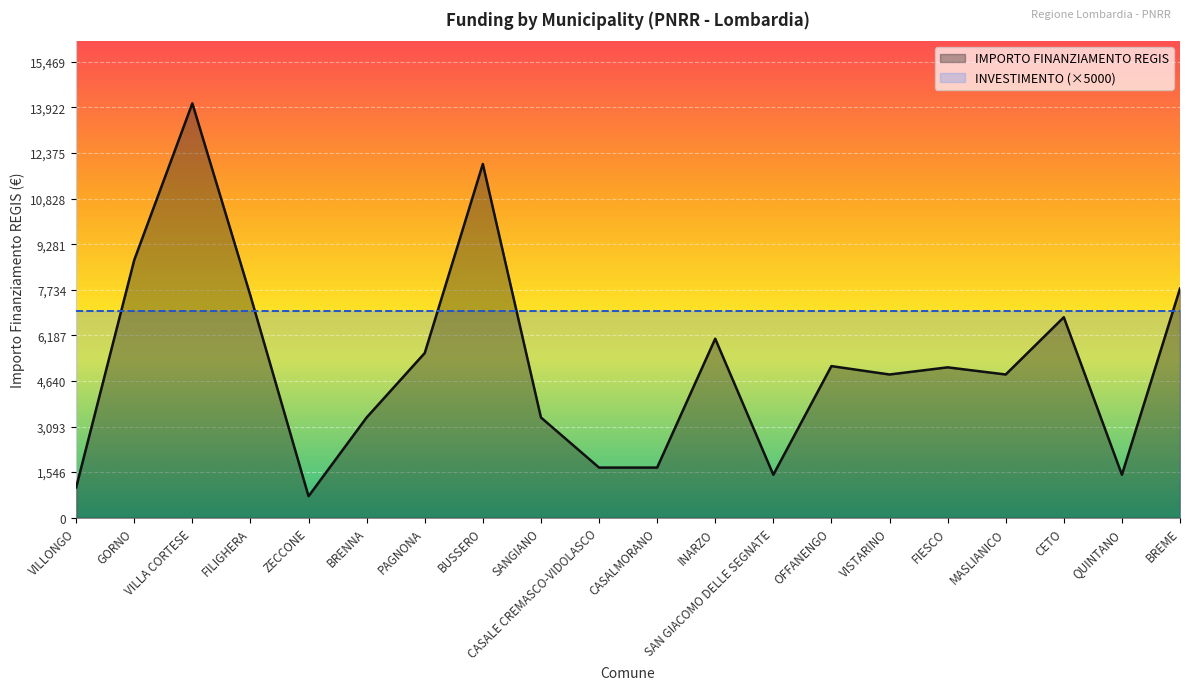

Is it true that the value at CETO is 6804?

True